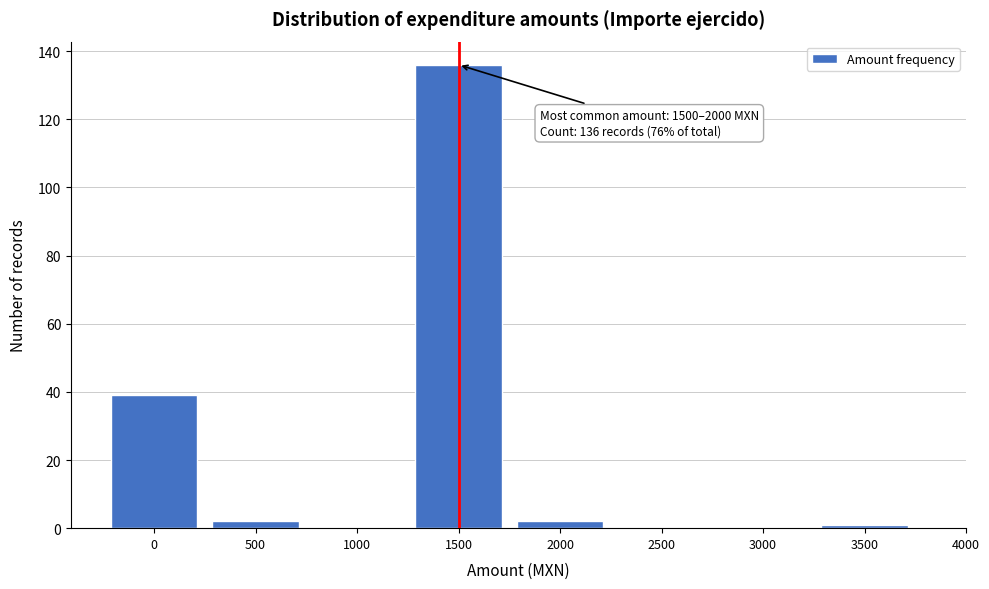

Reading right to left, extract all data points from this chart.

3500=1	3000=0	2500=0	2000=2	1500=136	1000=0	500=2	0=39